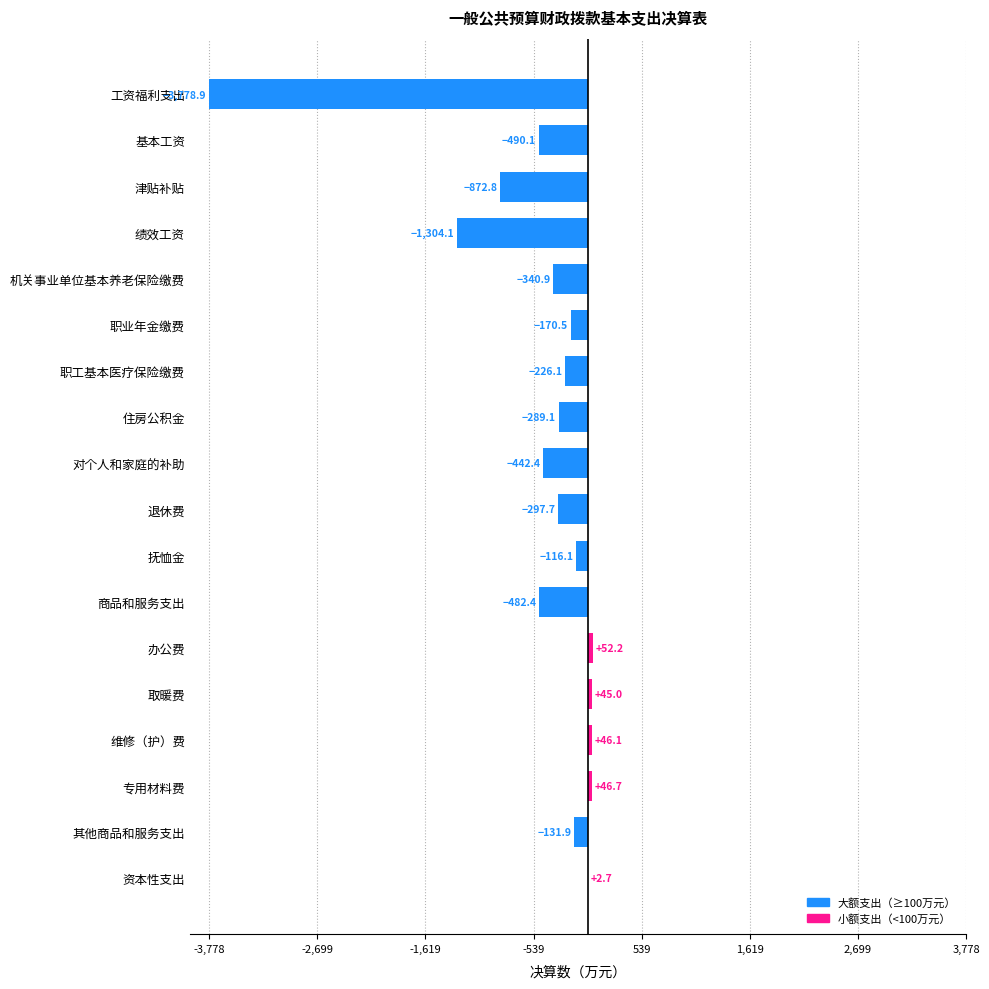

How many data points are above 0?

5